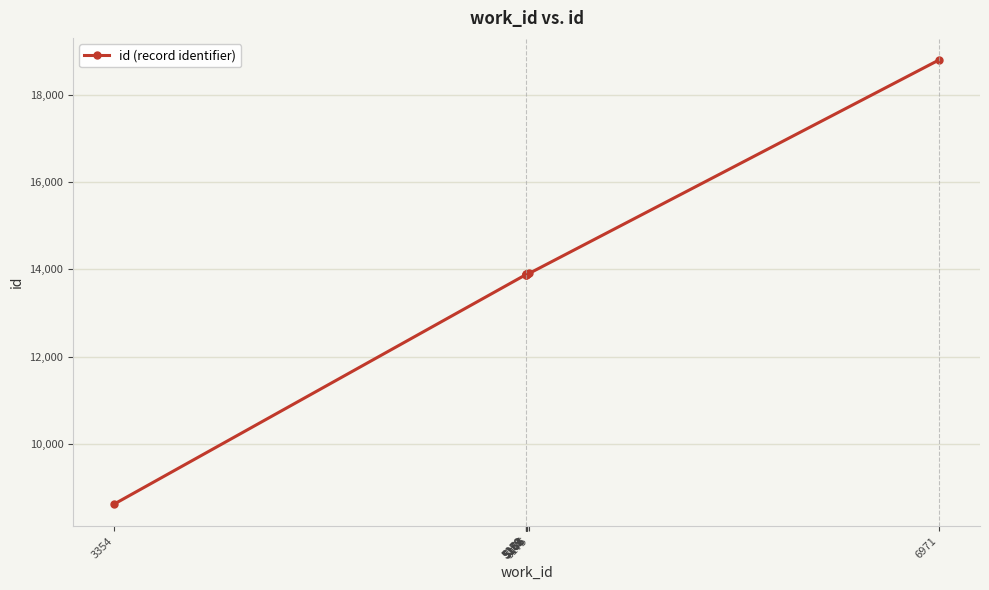

At which category does the chart reach its minimum across all series?

3354